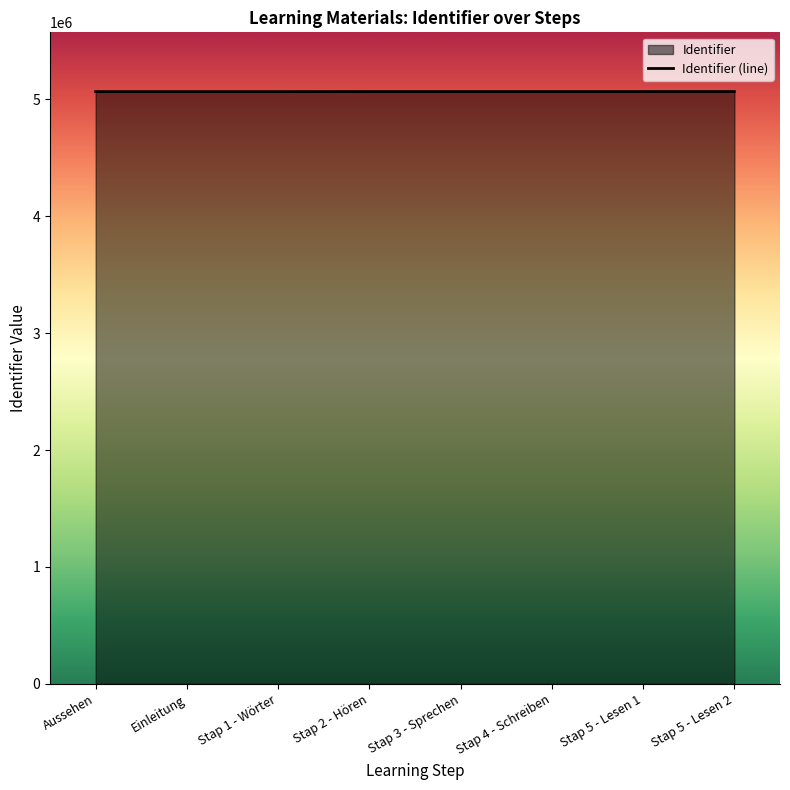

How many values exceed 5064822?

3